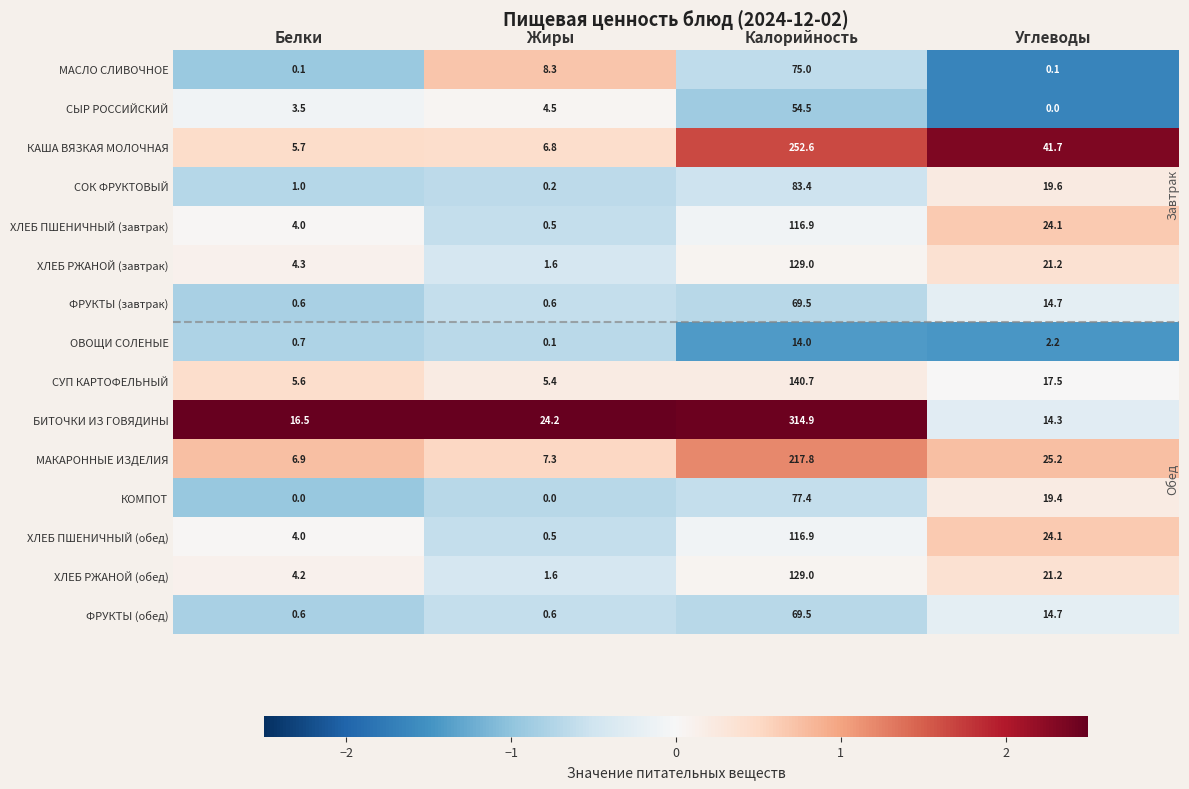

What is the difference between the maximum and second lowest values in the КОМПОТ series?

77.4